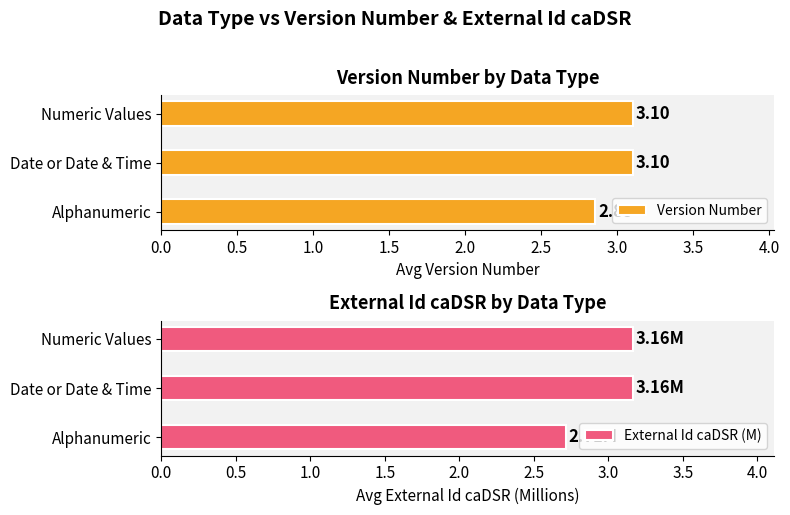

At which label does Version Number reach its minimum?

Alphanumeric